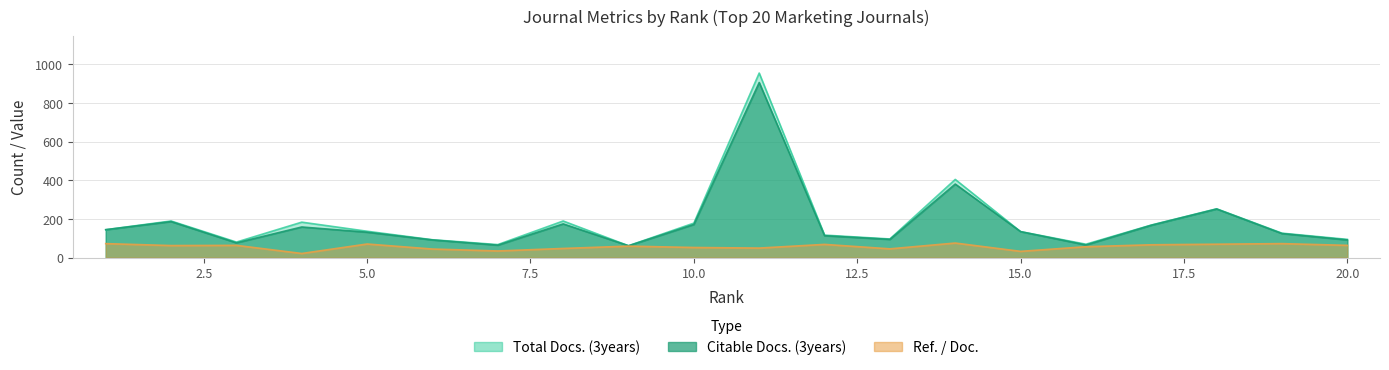

True or false: Ref. / Doc. has more than 2 points higher than both neighbors.

True